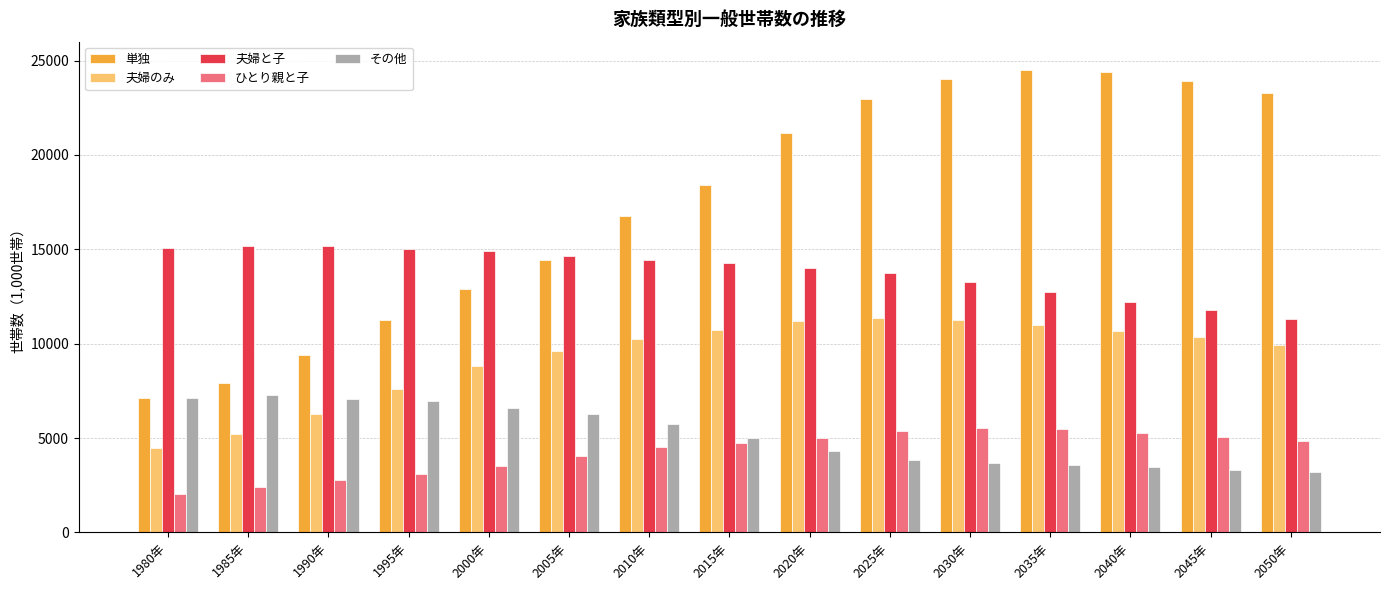

How many bars are there in each group?

5